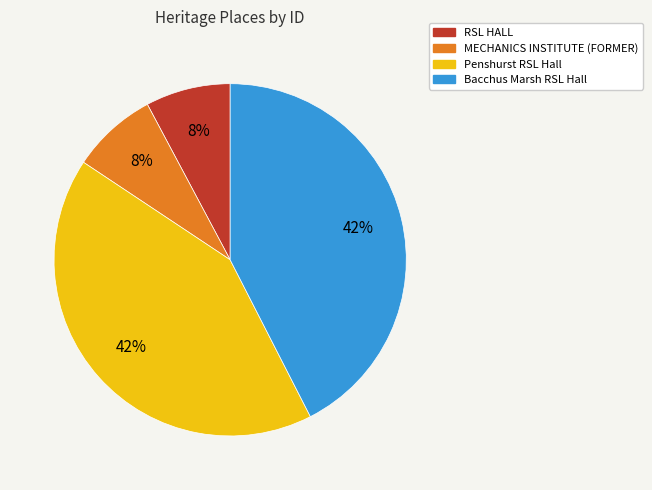

What is the ratio of the value at MECHANICS INSTITUTE (FORMER) to the value at Bacchus Marsh RSL Hall?

0.2